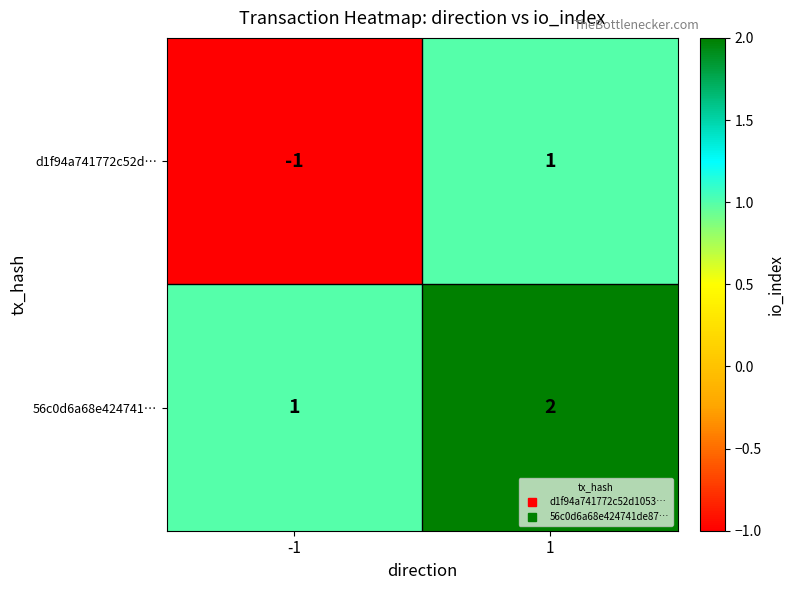

Reading left to right, extract all data points from this chart.

d1f94a741772c52d…: -1=-1	1=1
56c0d6a68e424741…: -1=1	1=2